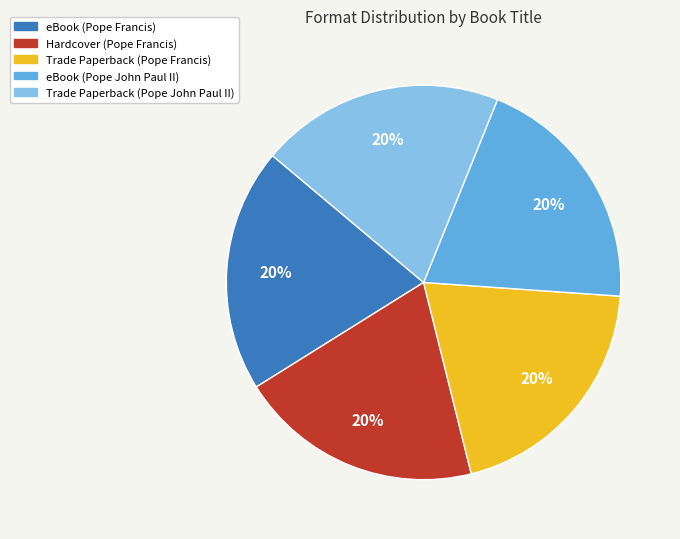

Combined, do Trade Paperback (Pope John Paul II) and eBook (Pope Francis) account for over 50%?

No